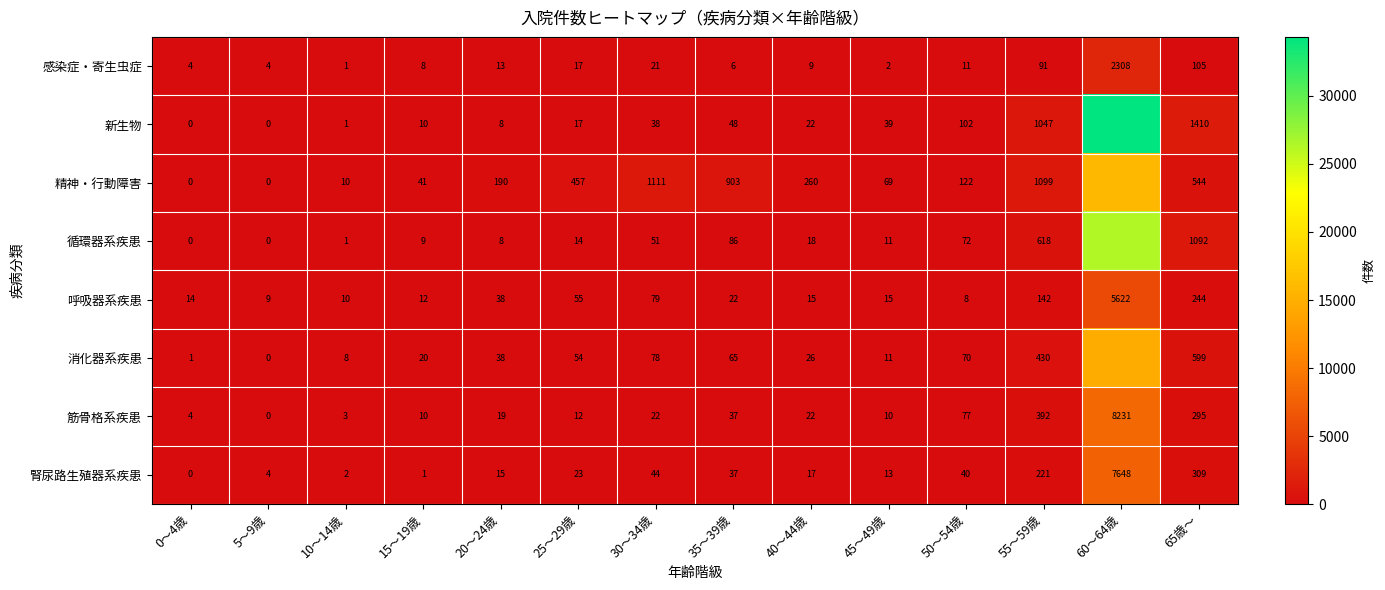

What is the spread (max minus min) of values at 0～4歳?

14